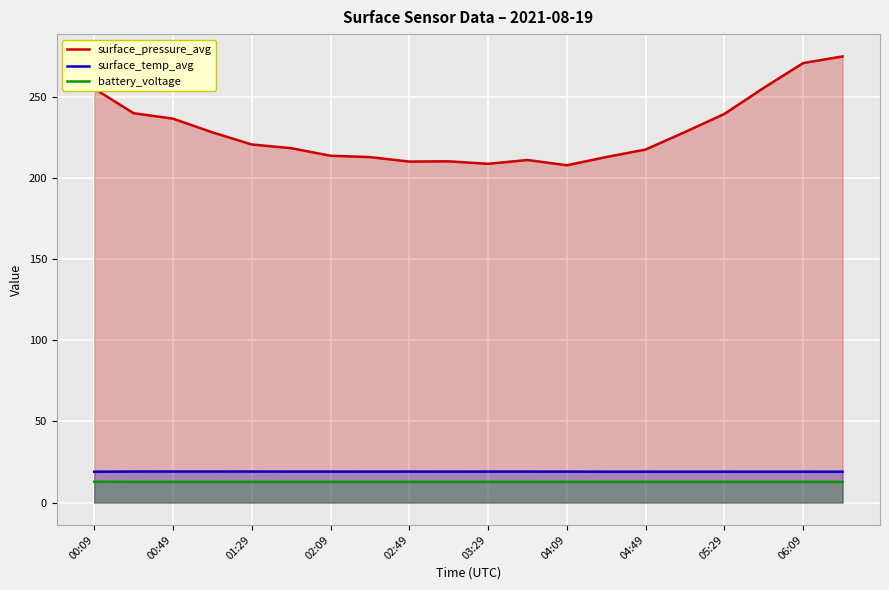

The surface_pressure_avg series shows 217.4 at 04:49. True or false?

True